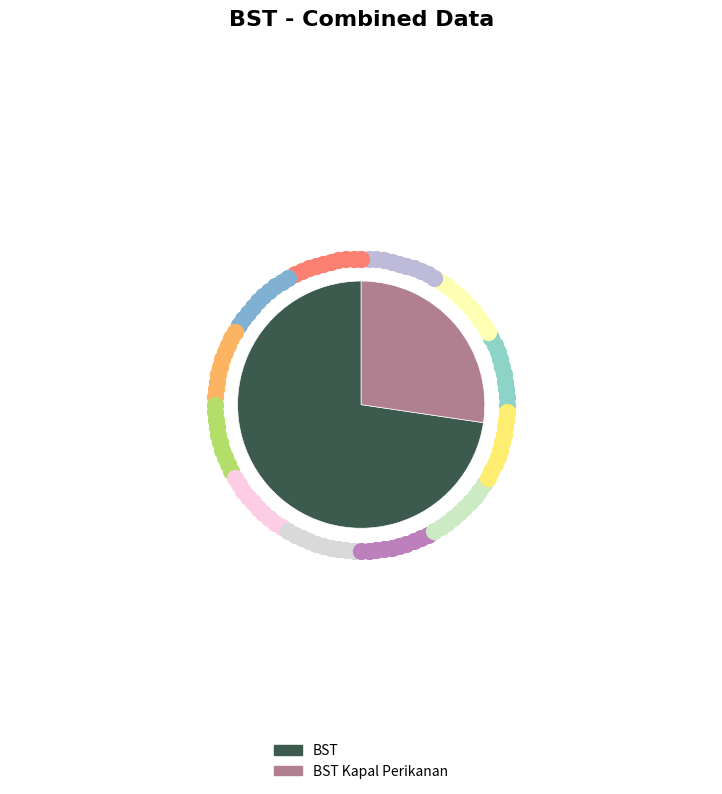

Which category has the biggest portion of the pie?

BST